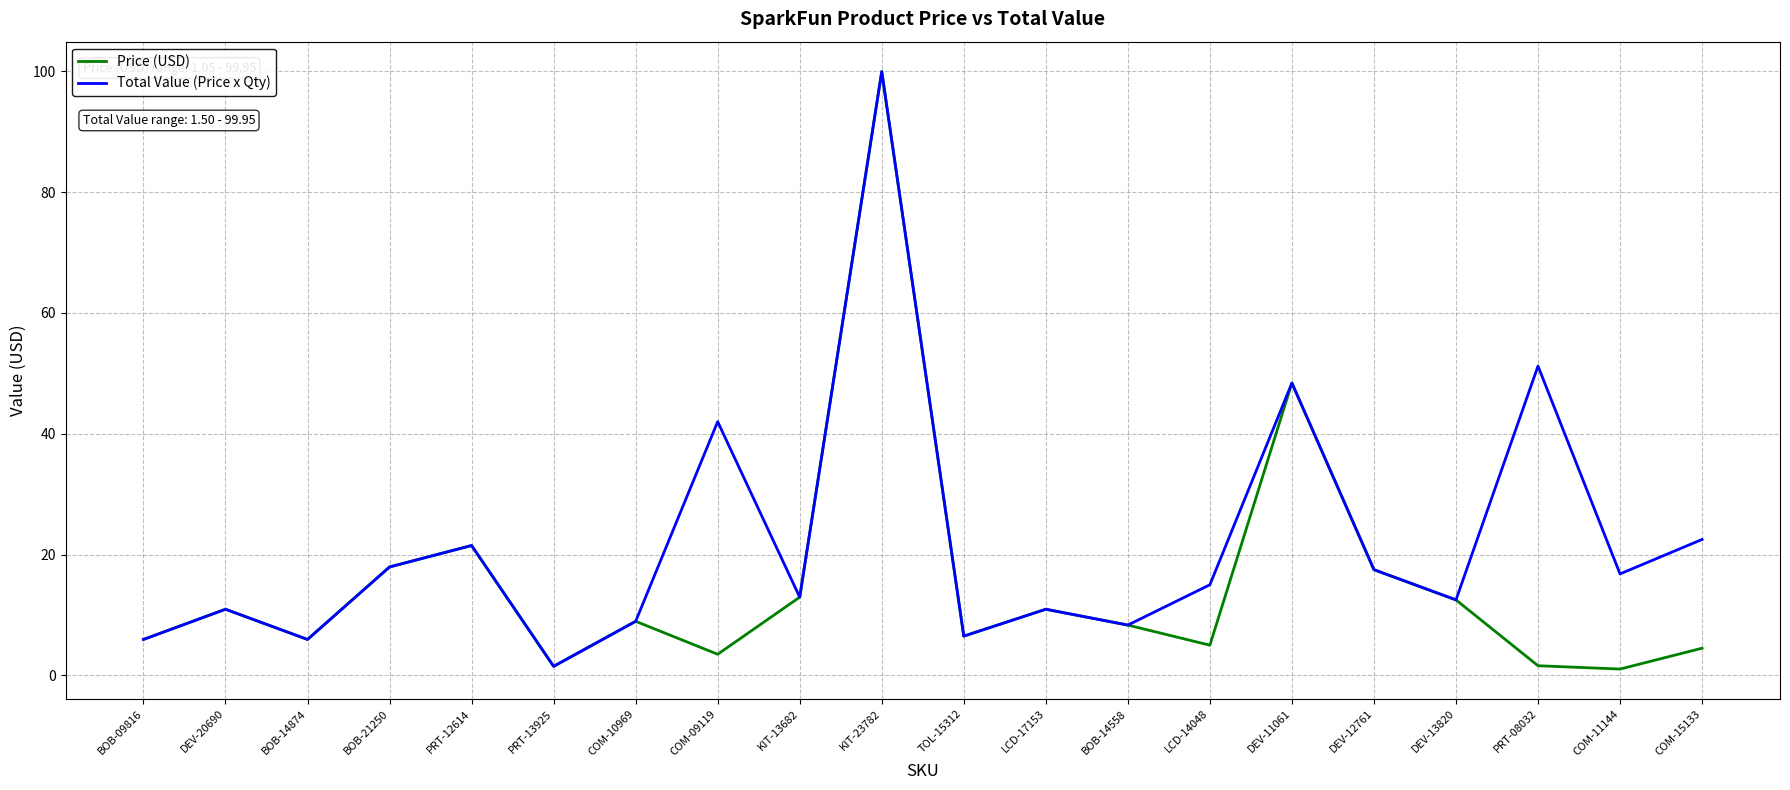

How many lines are shown in the chart?

2